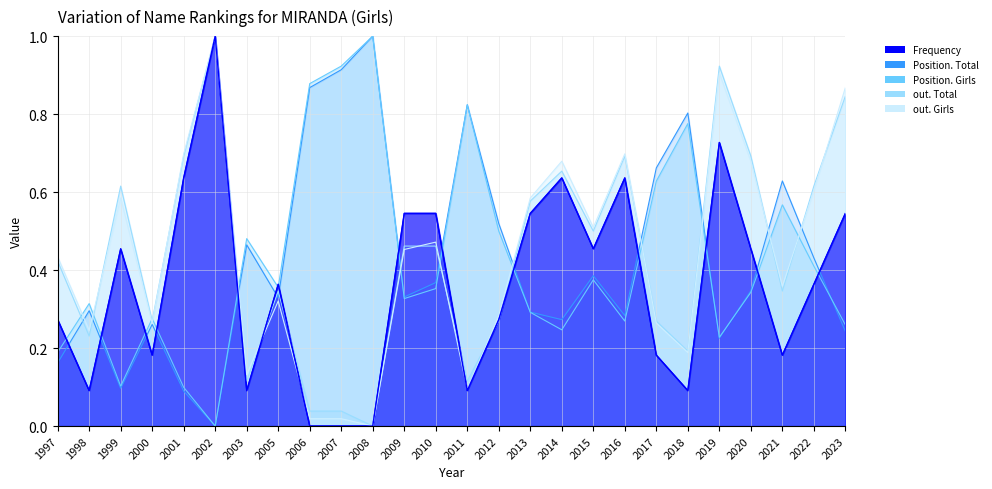

How many distinct data groups are displayed?

5